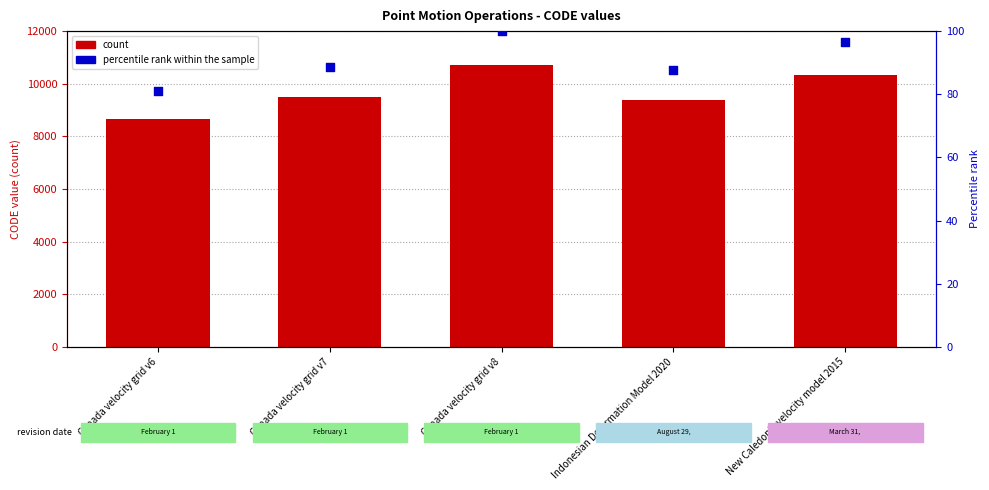

What is the total value across all series at Indonesian Deformation Model 2020?

9462.6